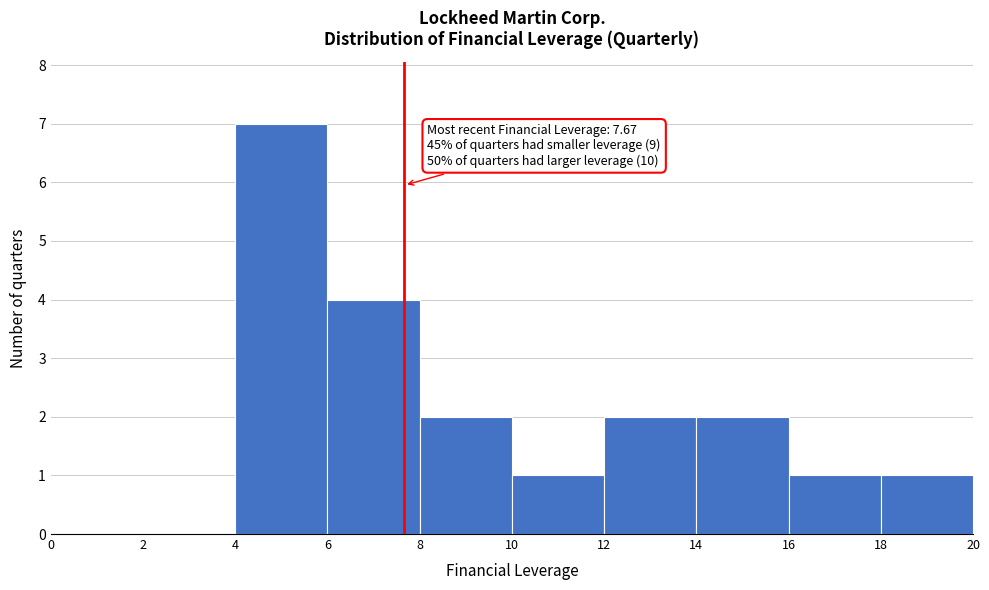

Over which range of the x-axis is the bar tallest?

4 to 6